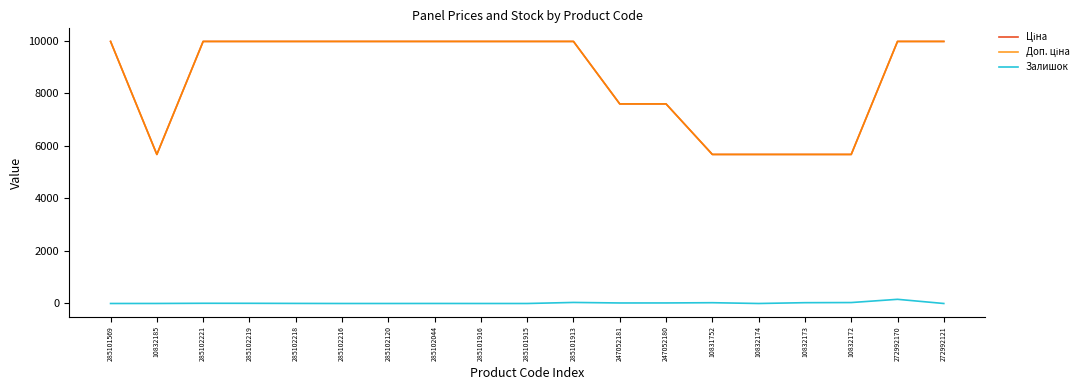

True or false: Залишок and Ціна cross at least once.

False